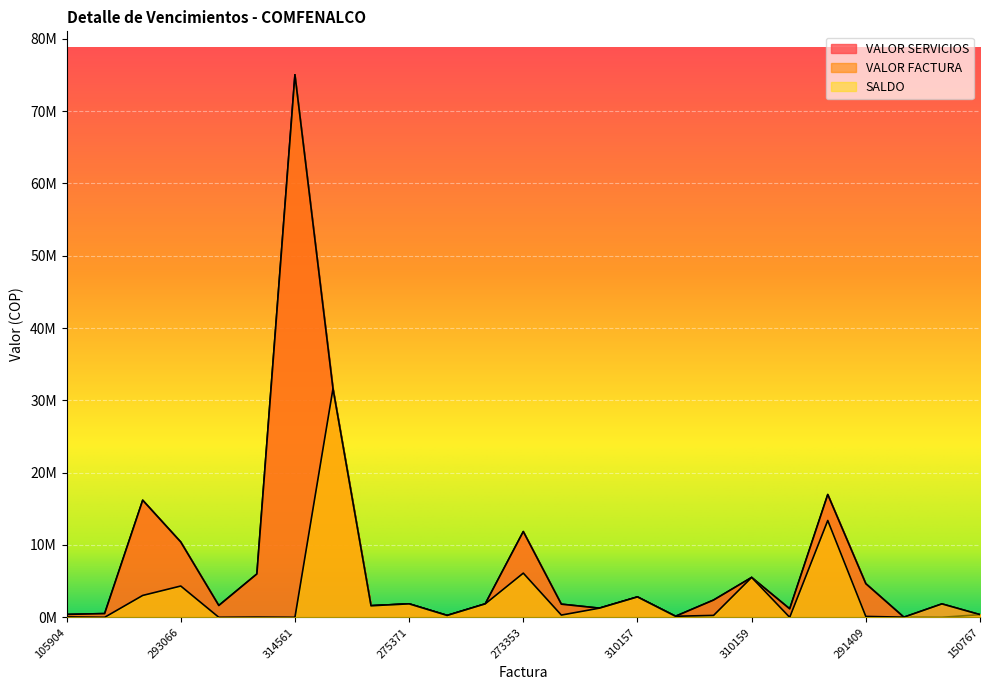

How many data points in SALDO are above 370265?

12